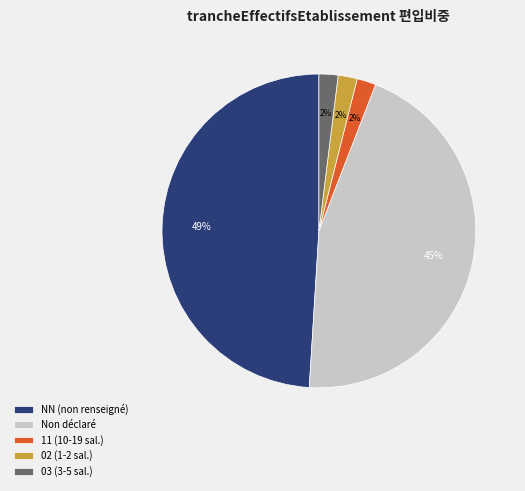

Which category has the biggest portion of the pie?

NN (non renseigné)